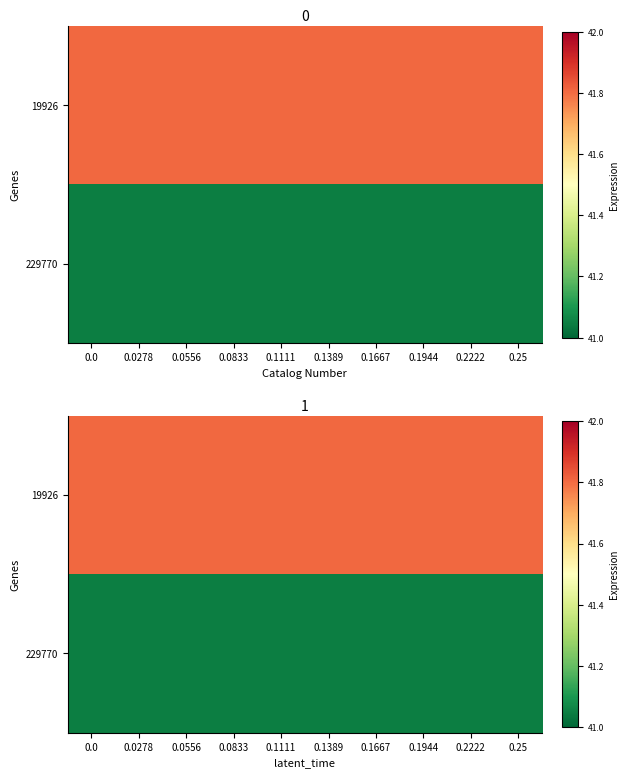

List the series in order of their peak value, lowest first.

229770, 19926